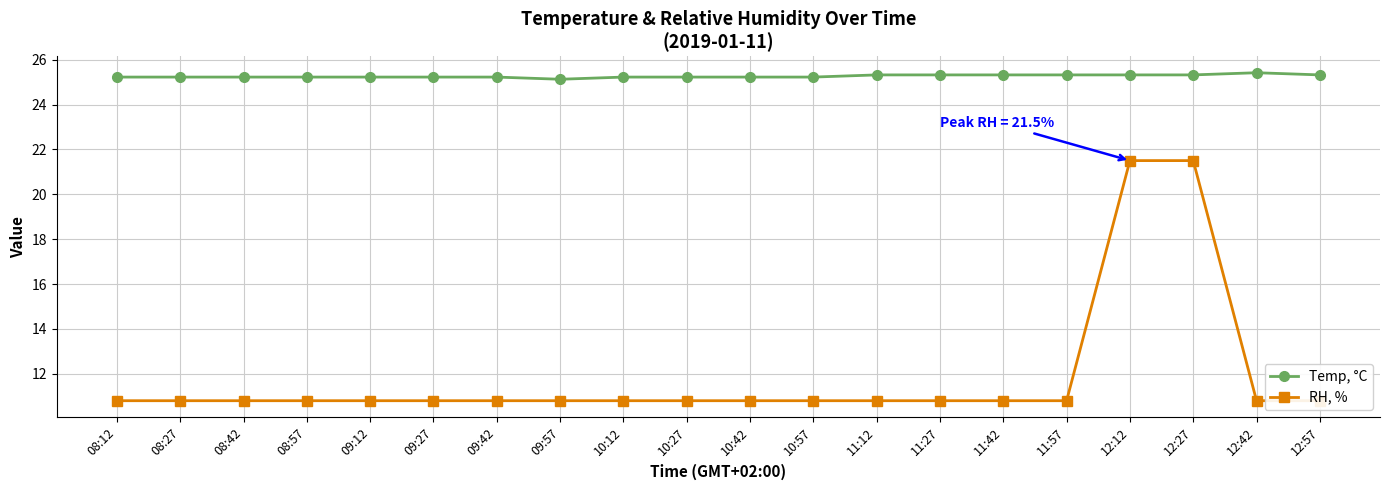

How many series are shown in this chart?

2